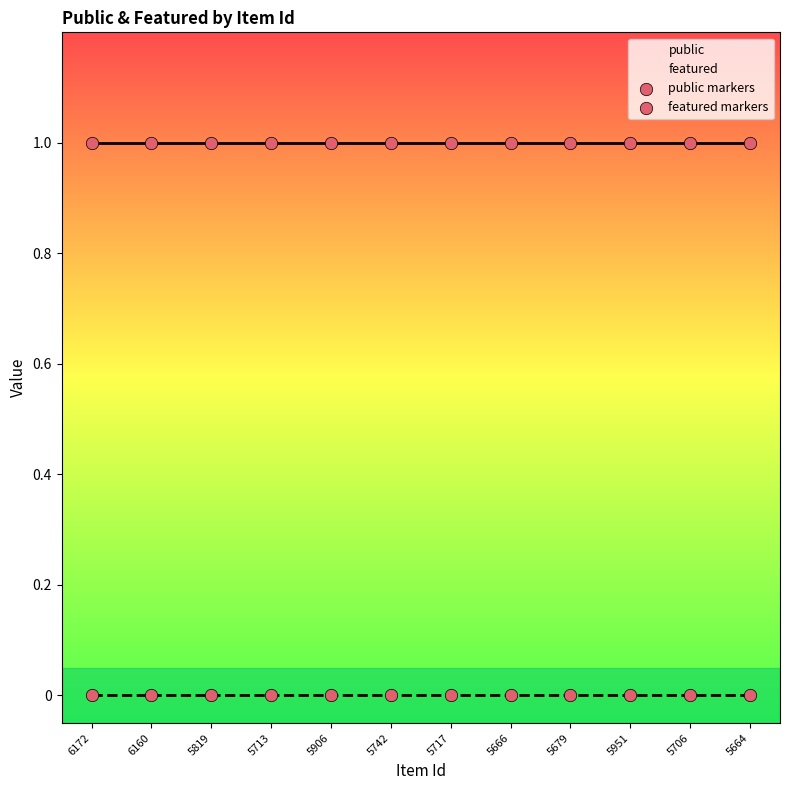

Which series contains the highest Y value?

public markers